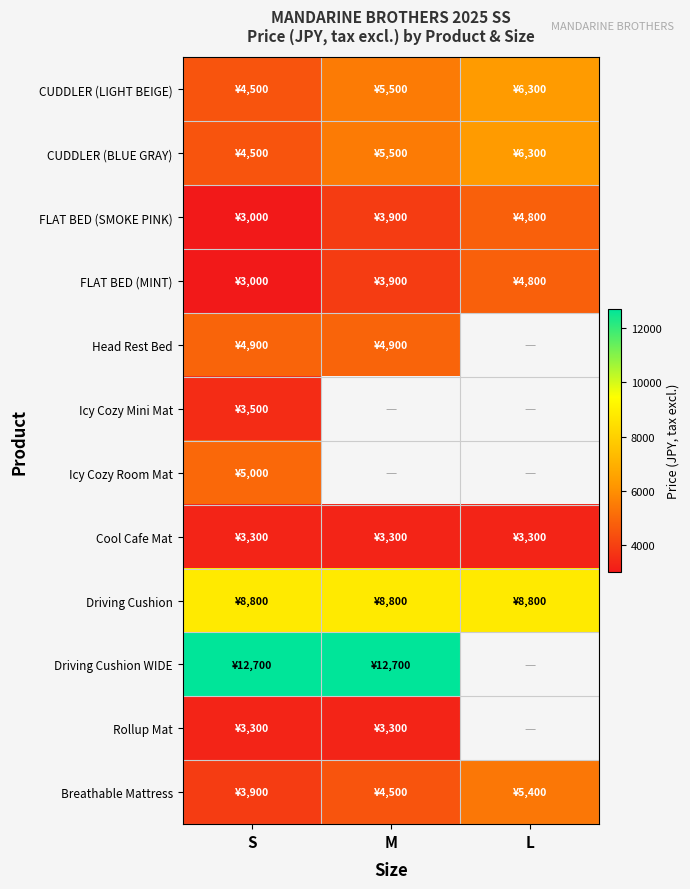

True or false: Rollup Mat has a value of 3300.0 at S.

True